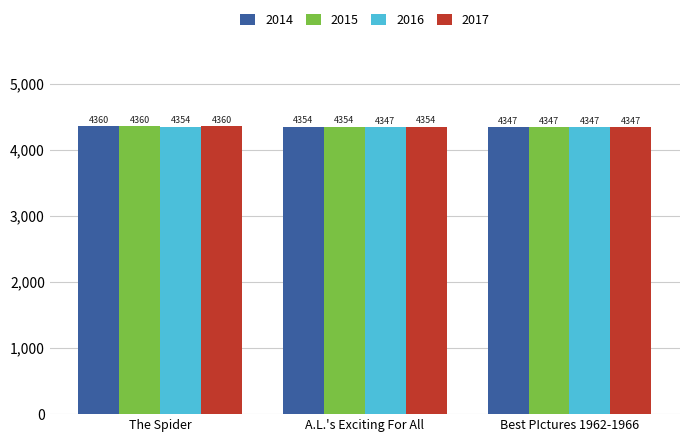

What is the label of the 3rd bar from the right?

The Spider